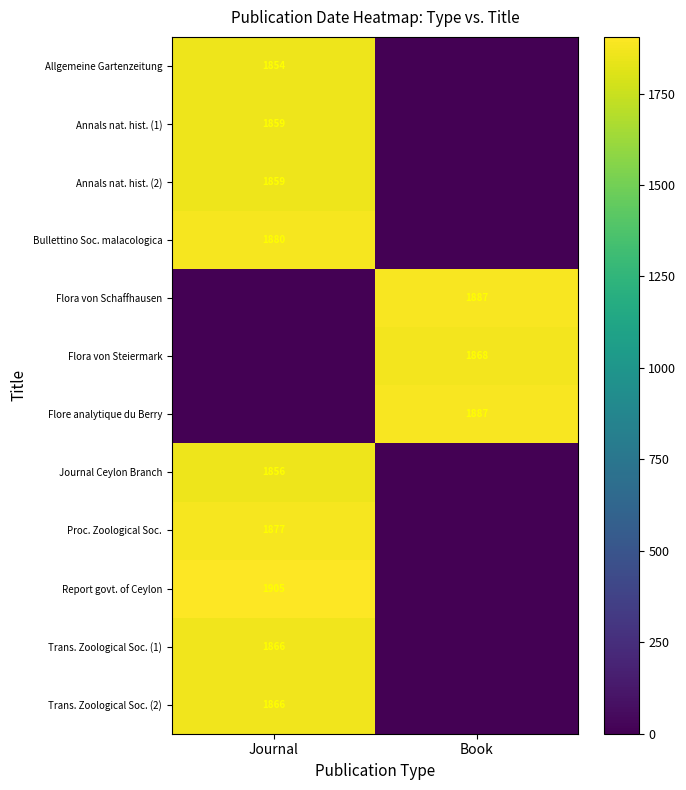

True or false: Annals nat. hist. (1) has a value of 1859 at Journal.

True